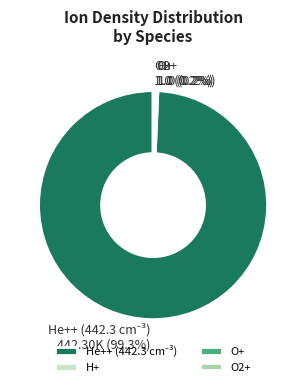

Does any single category account for the majority?

Yes